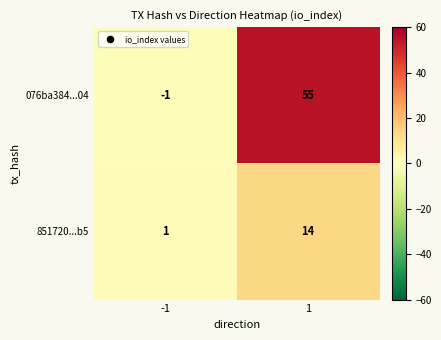

Which series has the largest range (max minus min)?

076ba384...04